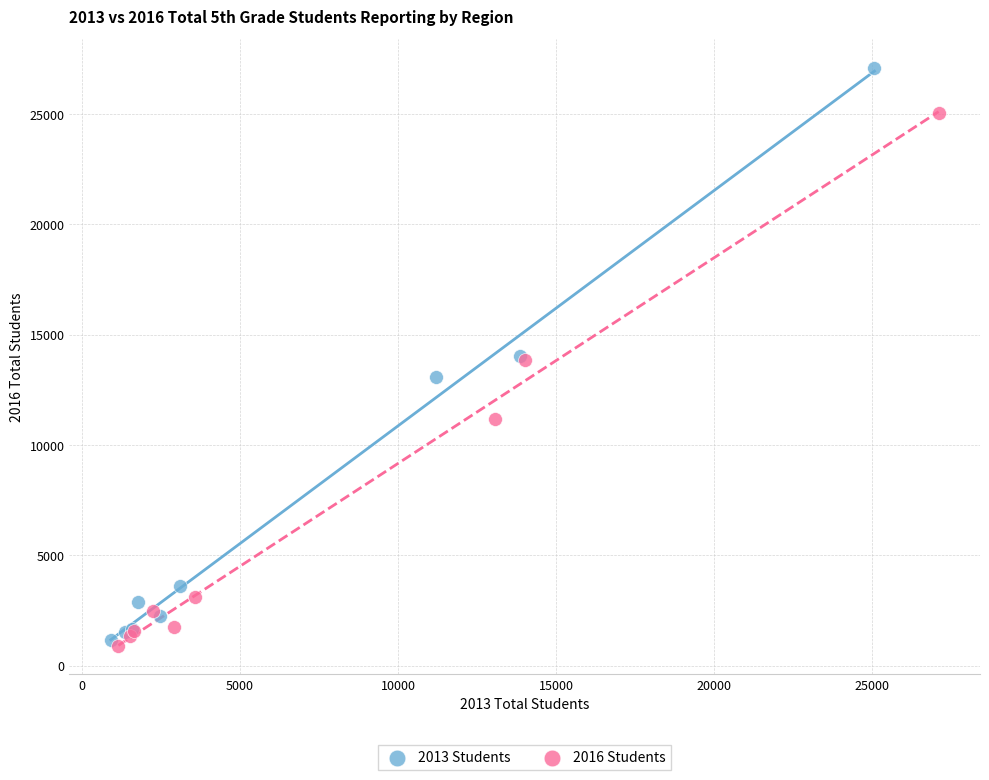

Which series has the widest spread of Y values?

2013 Students